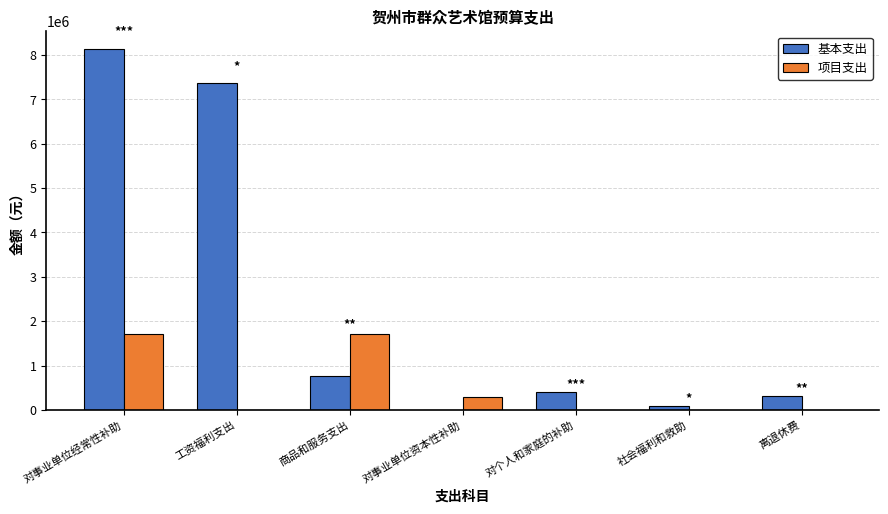

What is the sum of the 基本支出 values at 商品和服务支出 and 工资福利支出?

8131309.0